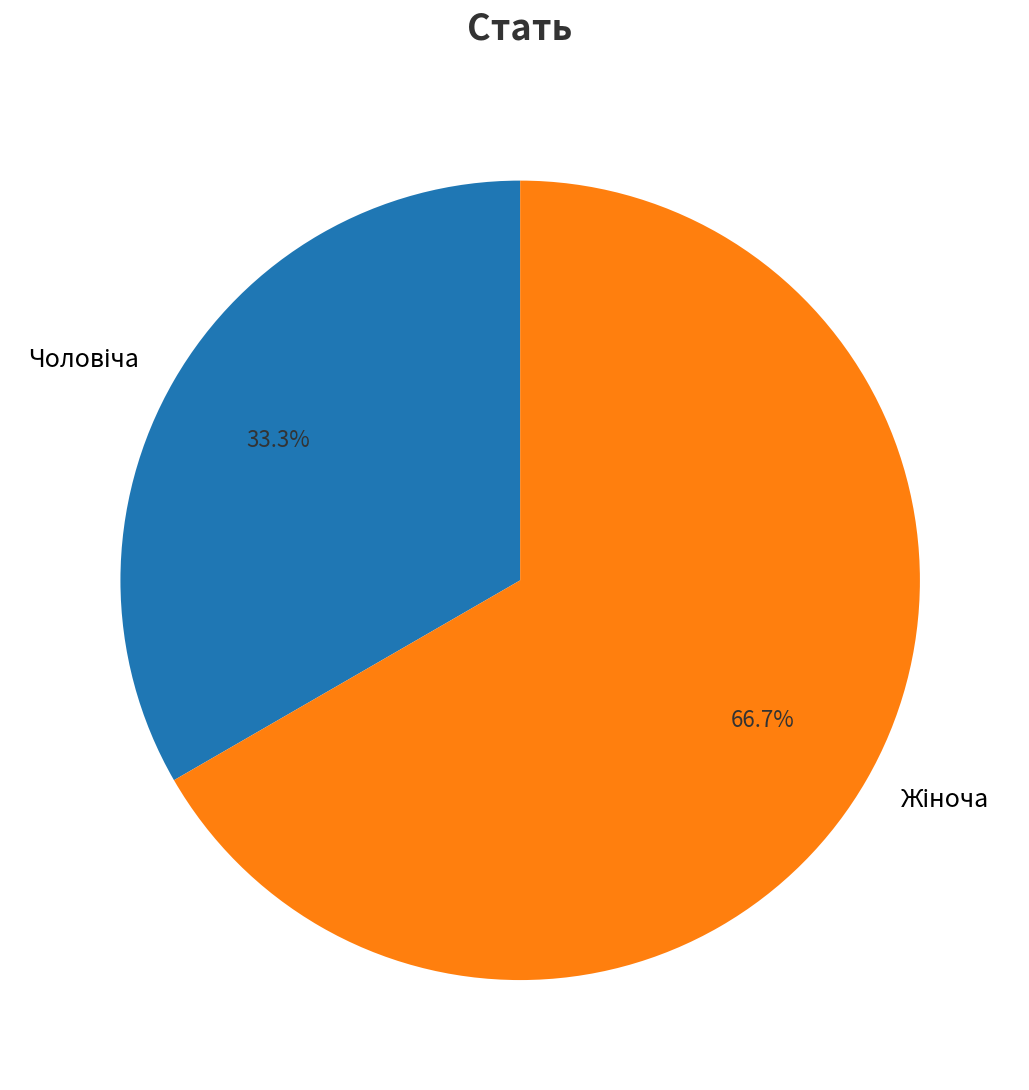

Is there a majority slice in this chart?

Yes